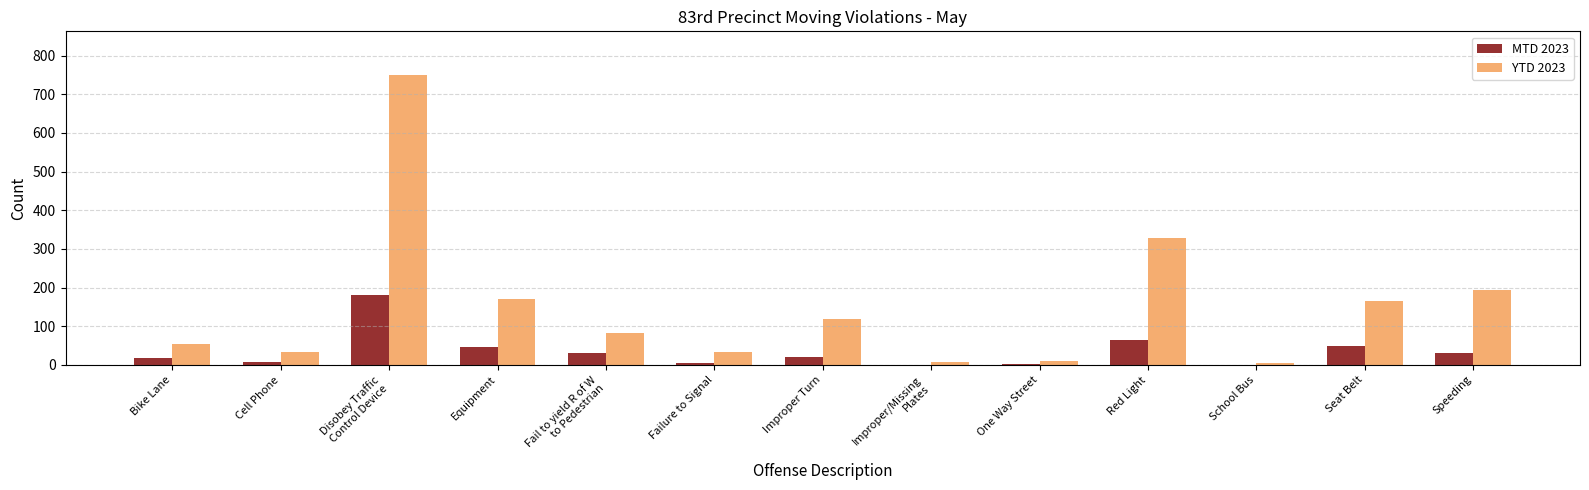

Is it true that YTD 2023 equals 329 at Red Light?

True